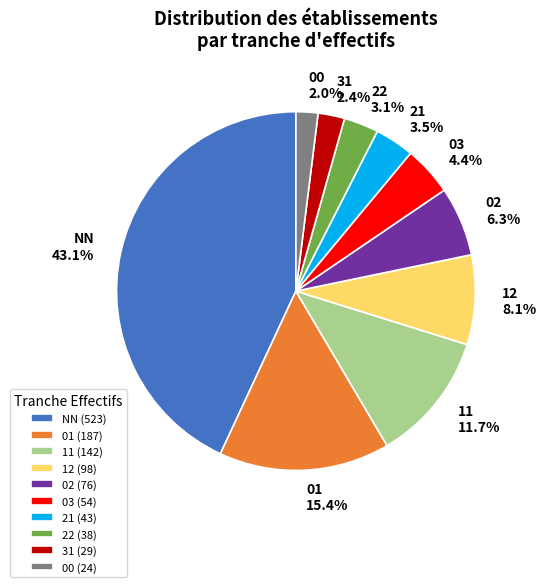

Does 00 account for over 50% of the chart?

No